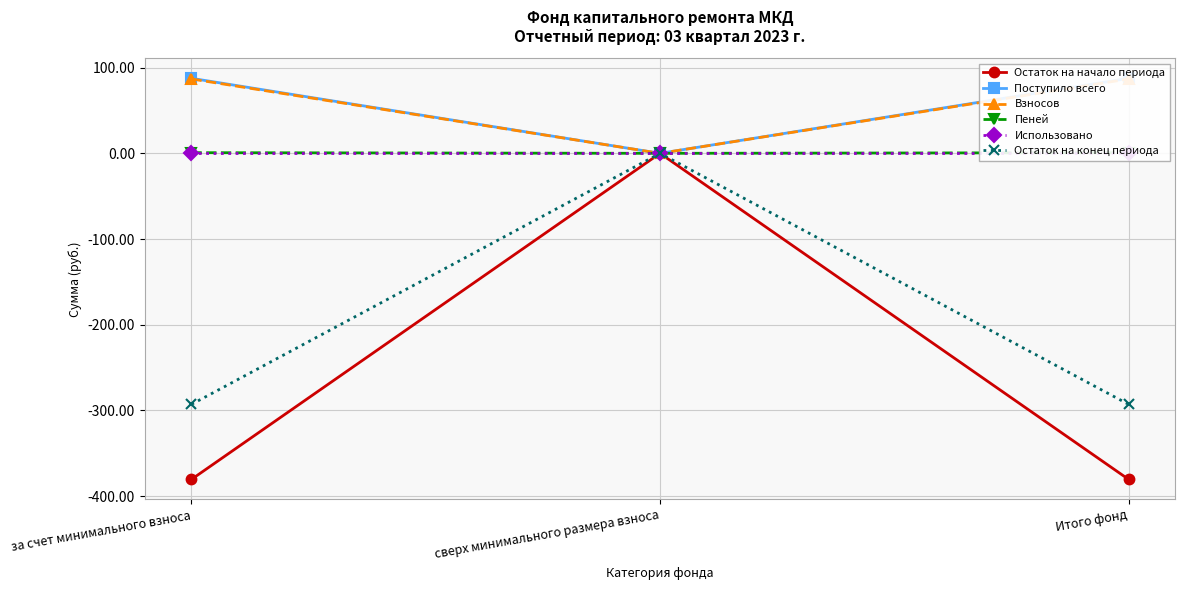

Which category has the lowest value in the Поступило всего series?

сверх минимального размера взноса